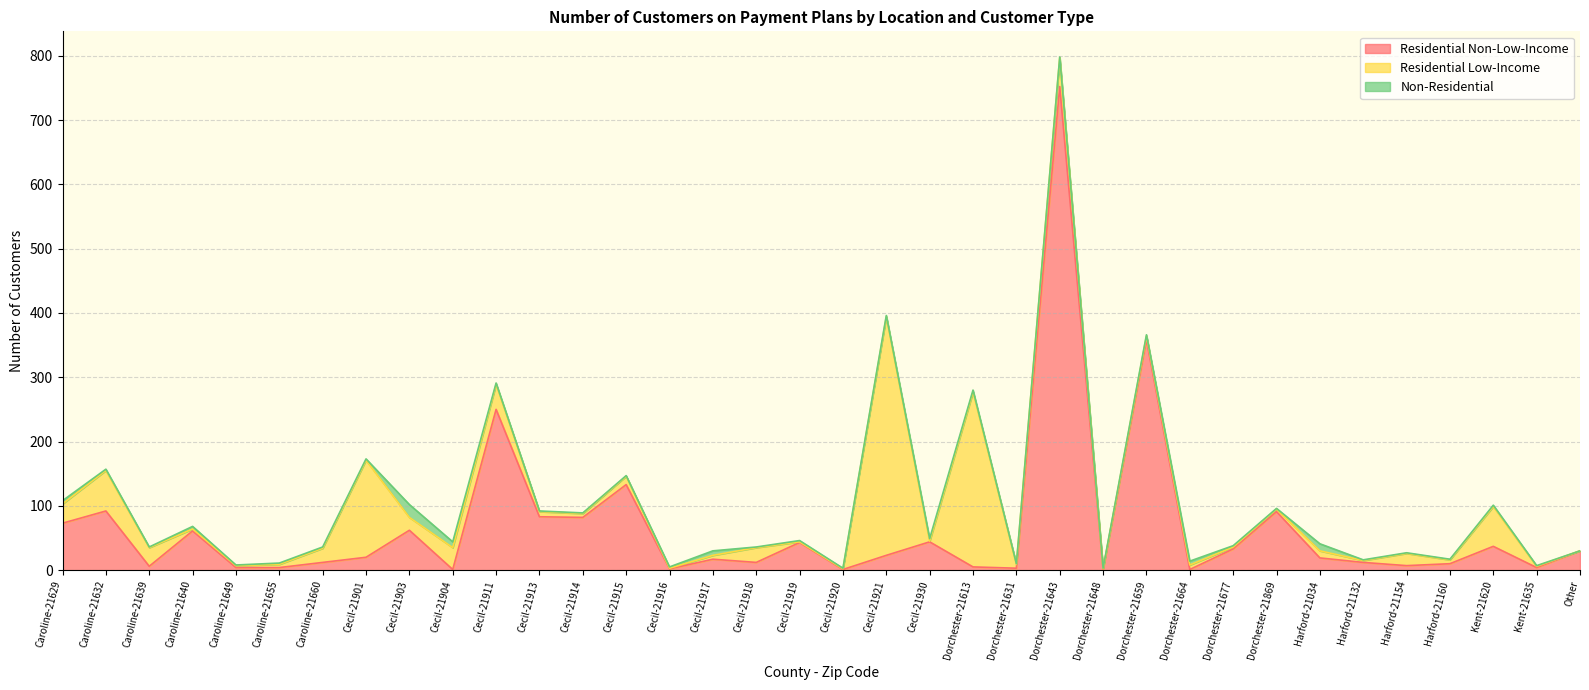

True or false: Residential Non-Low-Income and Non-Residential intersect in this chart.

True